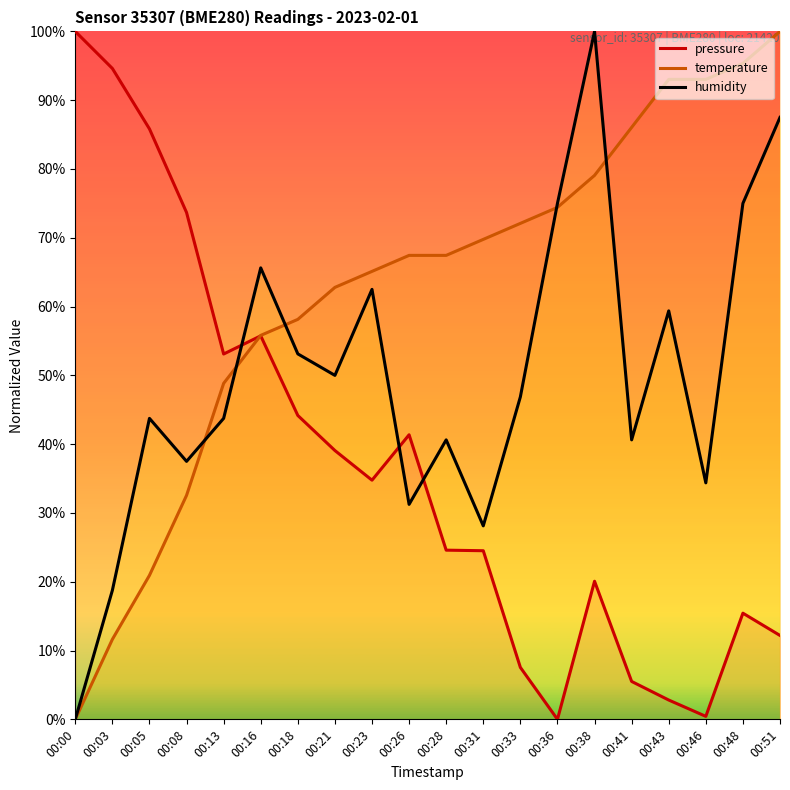

What is the difference between the second highest and second lowest values in the temperature series?

83.7